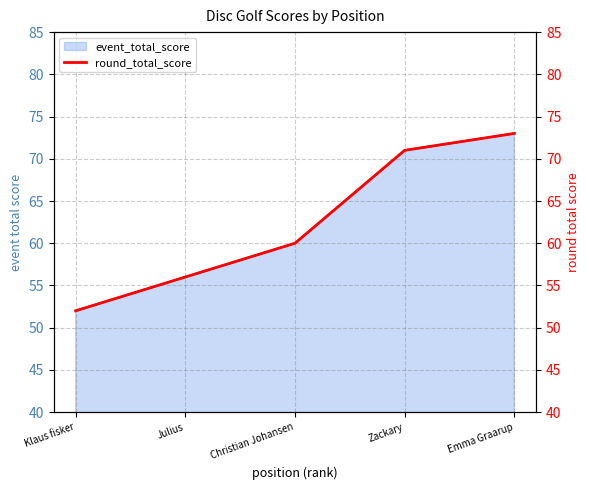

At which category does the chart reach its peak across all series?

Emma Graarup